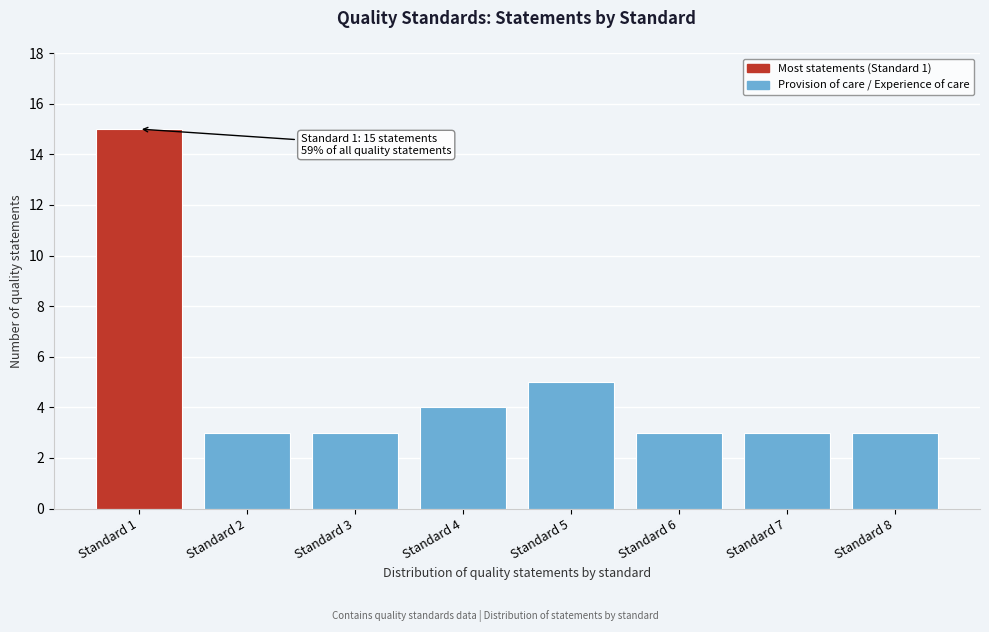

Reading left to right, transcribe all the data shown in this chart.

Standard 1=15	Standard 2=3	Standard 3=3	Standard 4=4	Standard 5=5	Standard 6=3	Standard 7=3	Standard 8=3